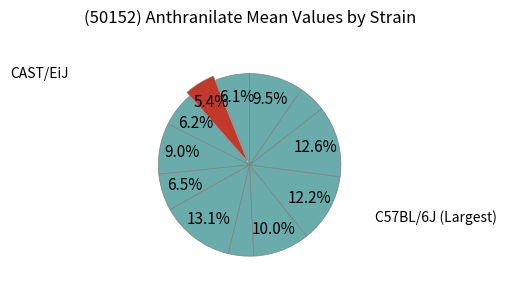

Count the number of slices in the pie.

12